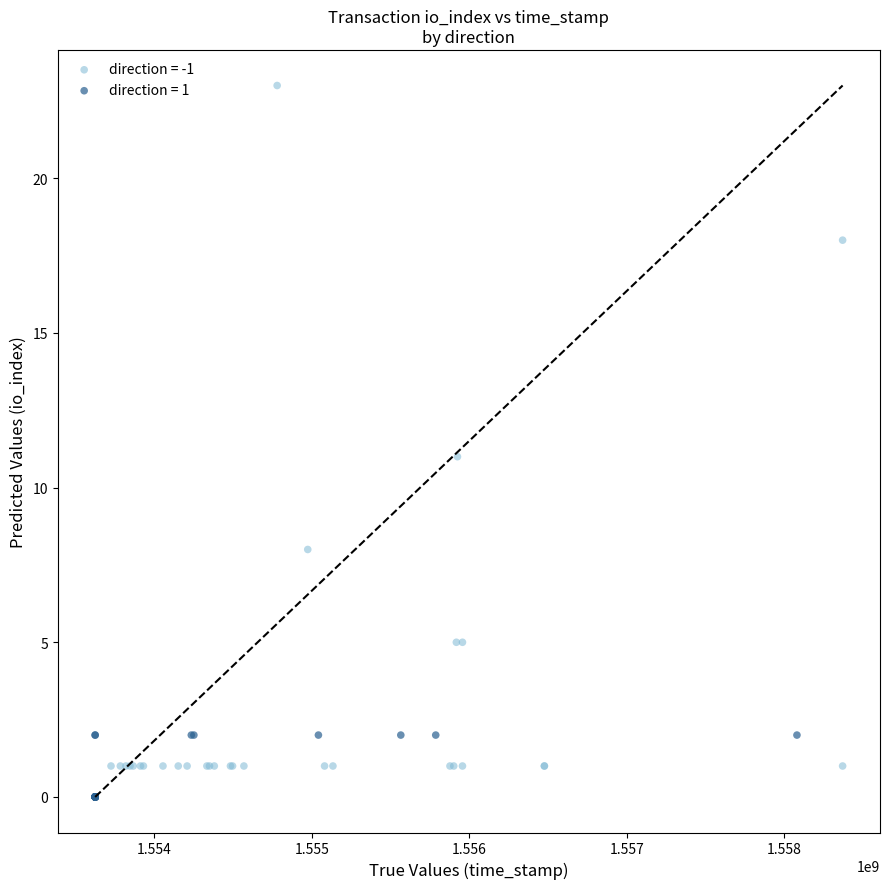

Which series has the largest Y range (max minus min)?

direction = -1